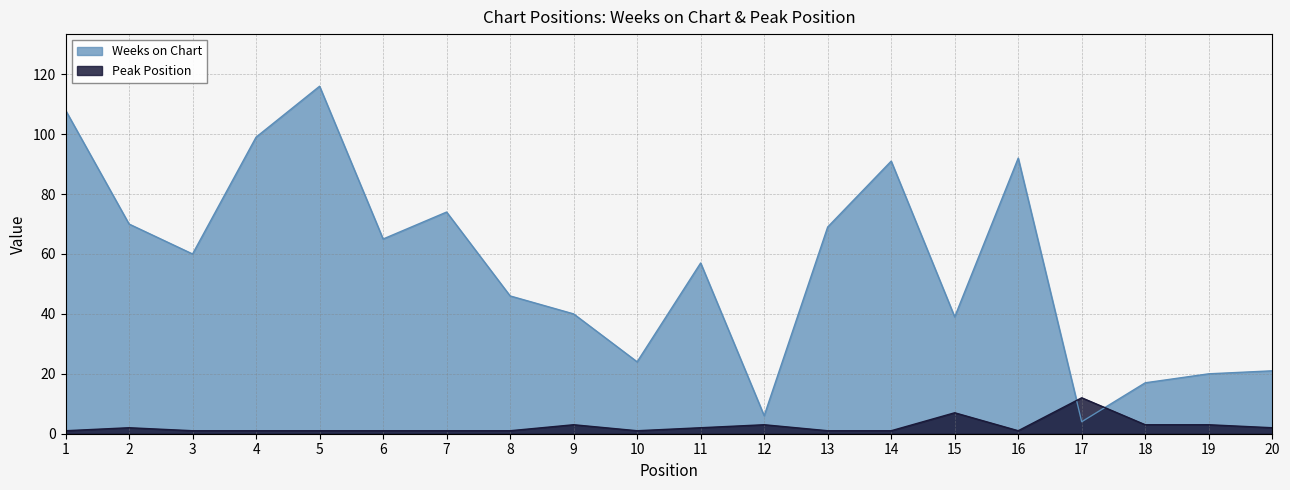

What is the value of the Weeks on Chart point at the 16th from the left?

92